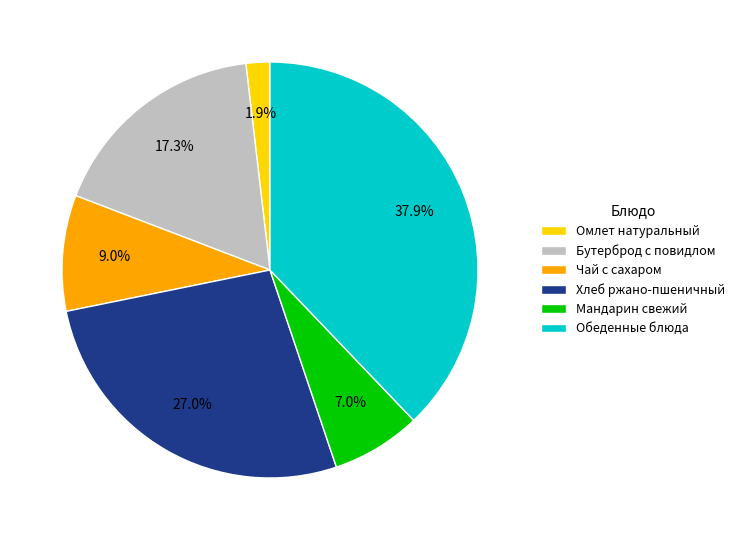

Which category has the biggest portion of the pie?

Обеденные блюда